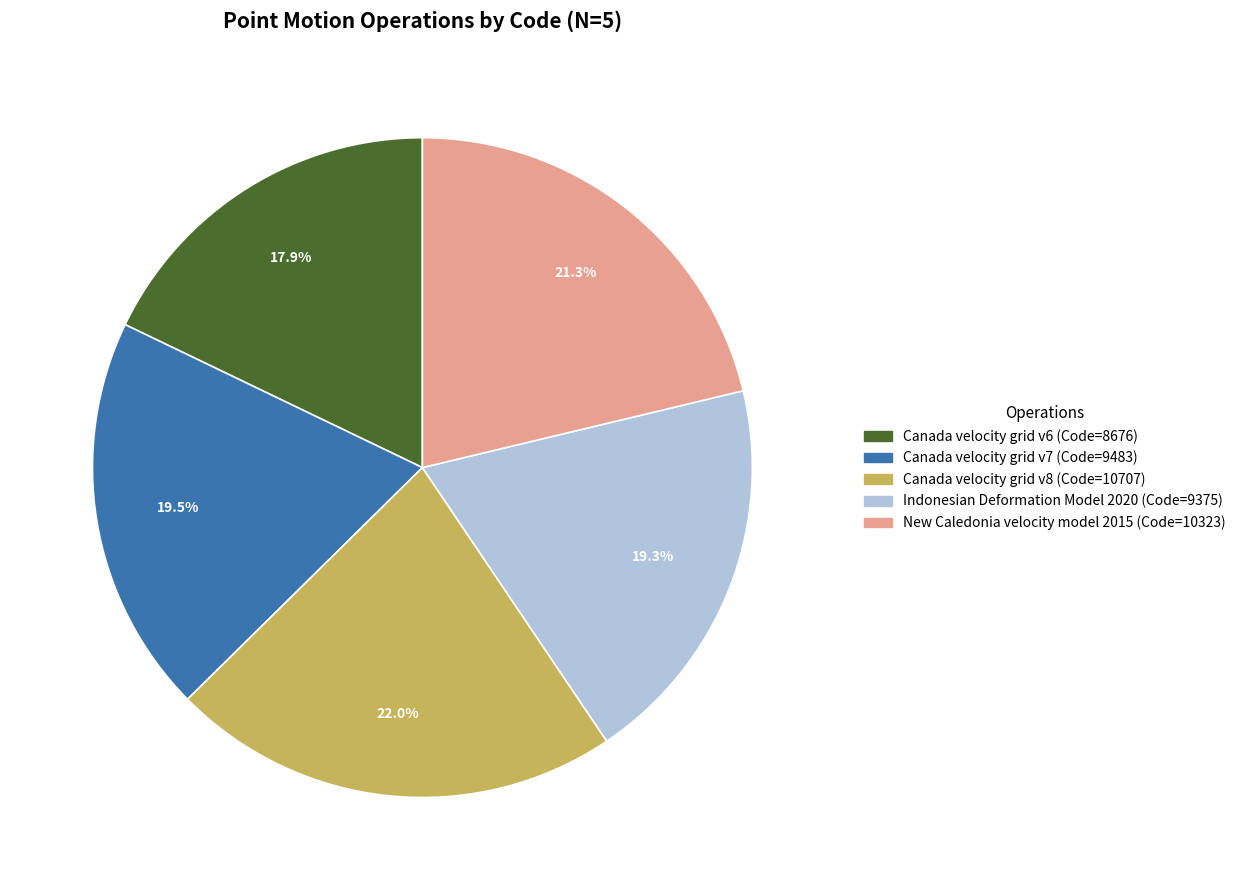

To the nearest percent, what percentage of the pie is Canada velocity grid v6?

18%